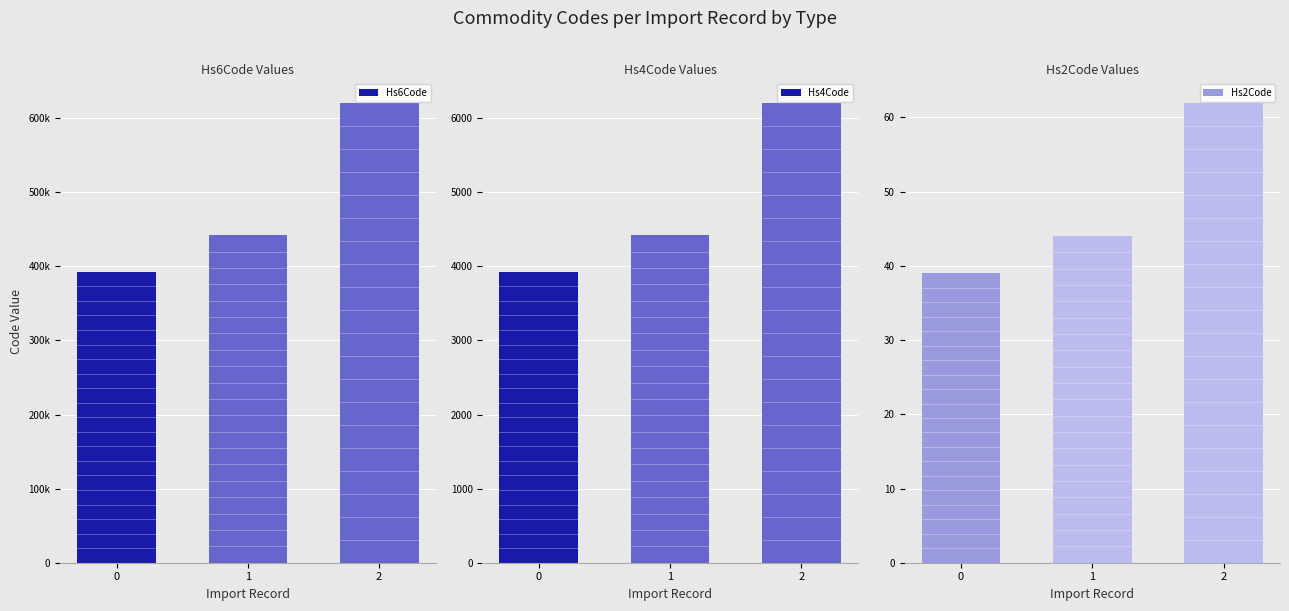

Reading right to left, transcribe all the data shown in this chart.

Hs6Code: 2=621132	1=442199	0=392690
Hs4Code: 2=6211	1=4421	0=3926
Hs2Code: 2=62	1=44	0=39